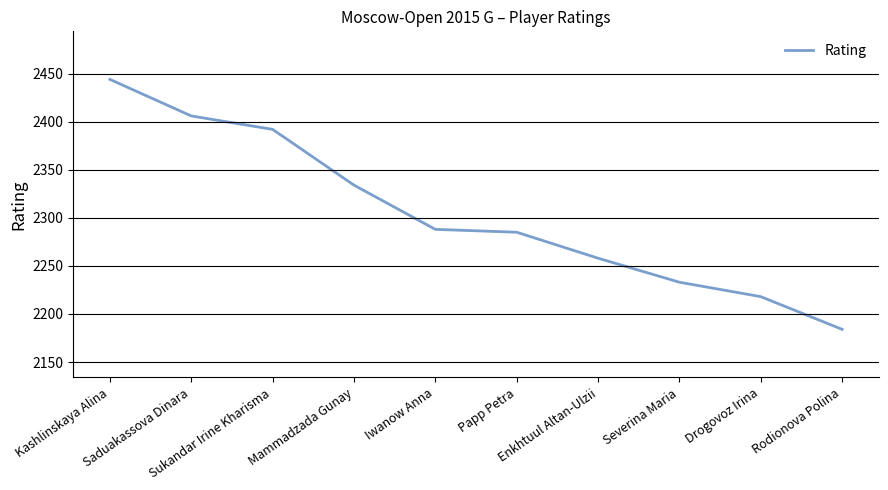

How many lines are shown in the chart?

1